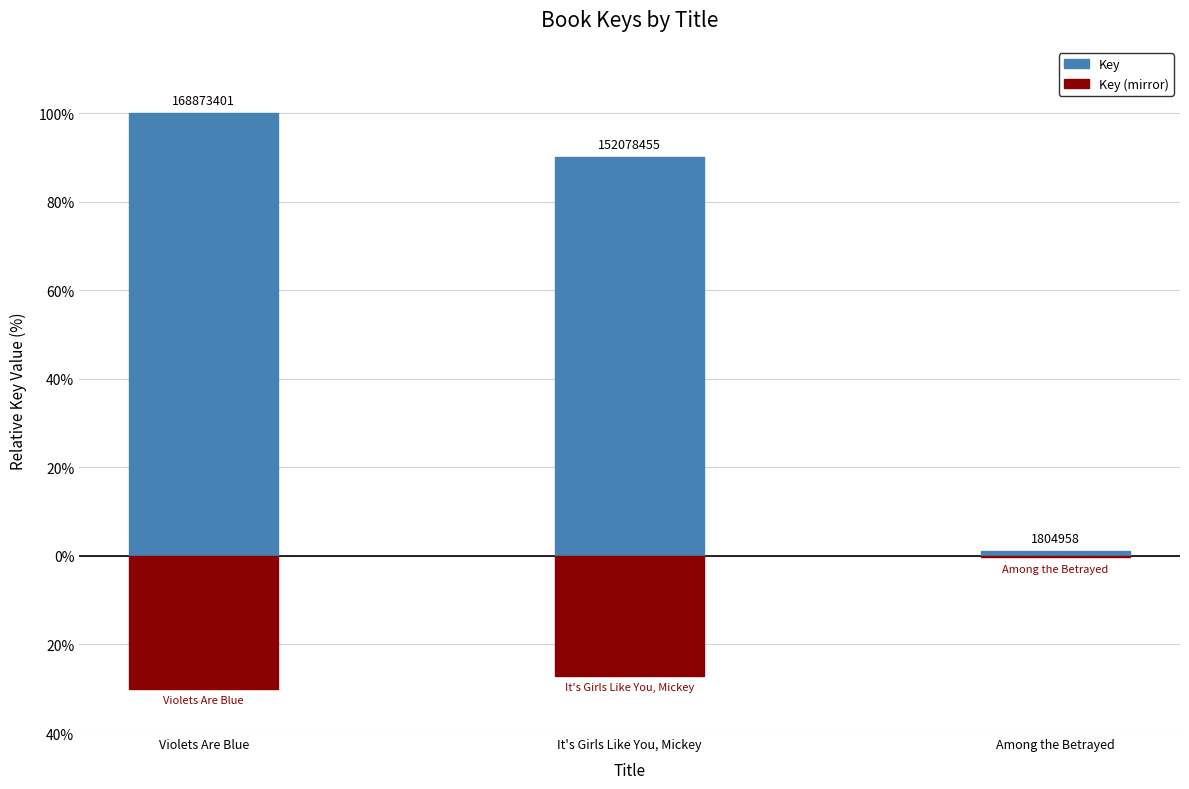

Is it true that Key equals 0.2 at Among the Betrayed?

False